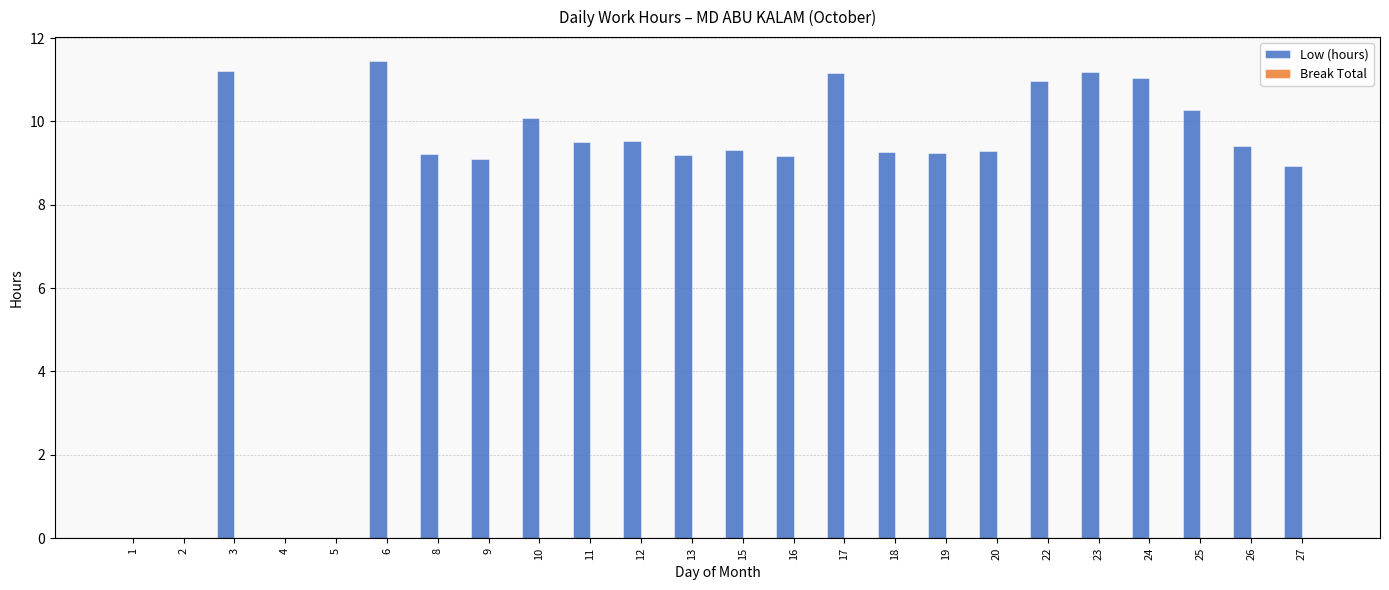

What is the ratio of the value at 18 to the value at 27?

1.0